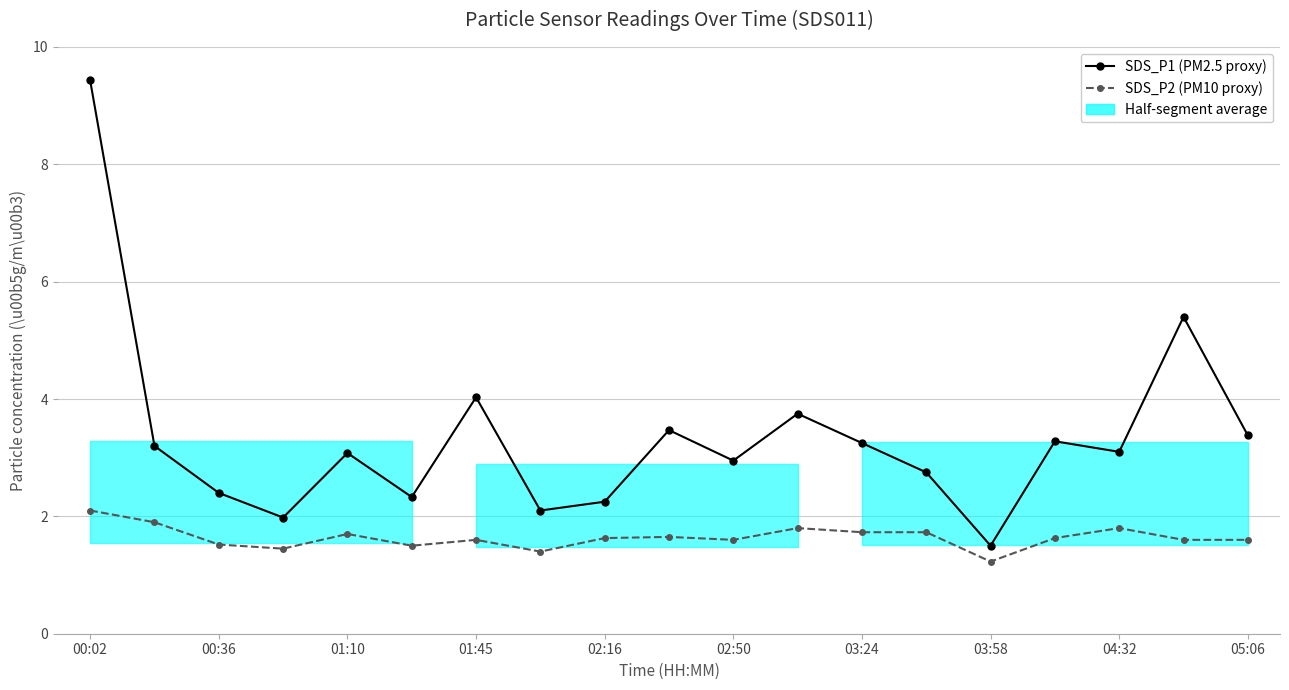

True or false: SDS_P2 (PM10 proxy) and SDS_P1 (PM2.5 proxy) intersect in this chart.

False